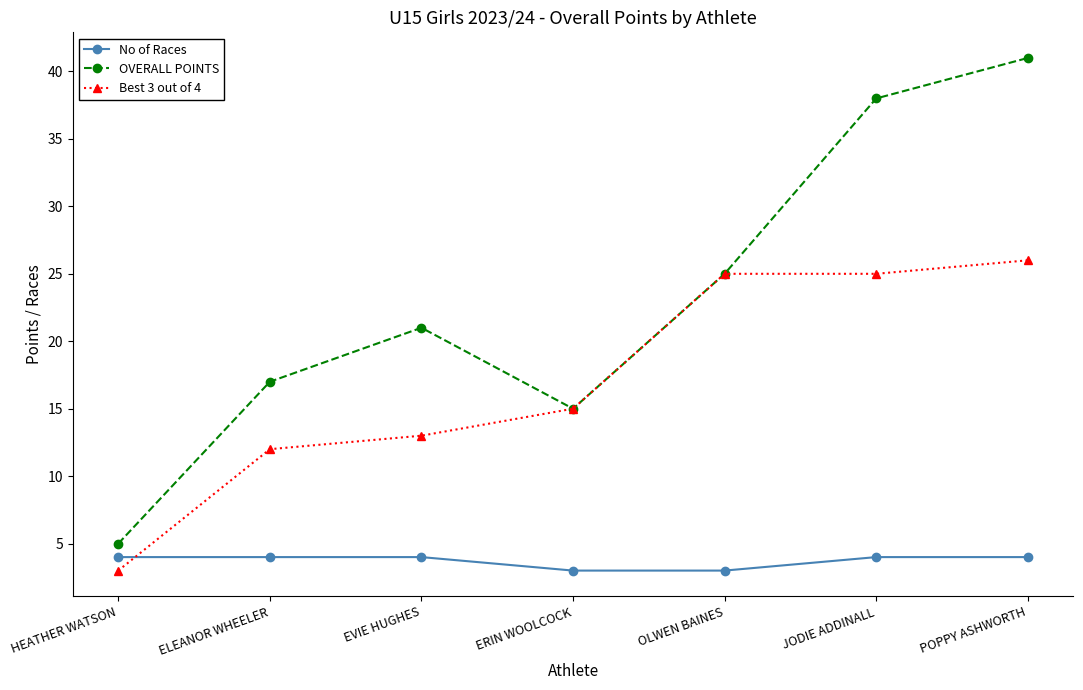

What is the difference between the second highest and minimum values in the OVERALL POINTS series?

33